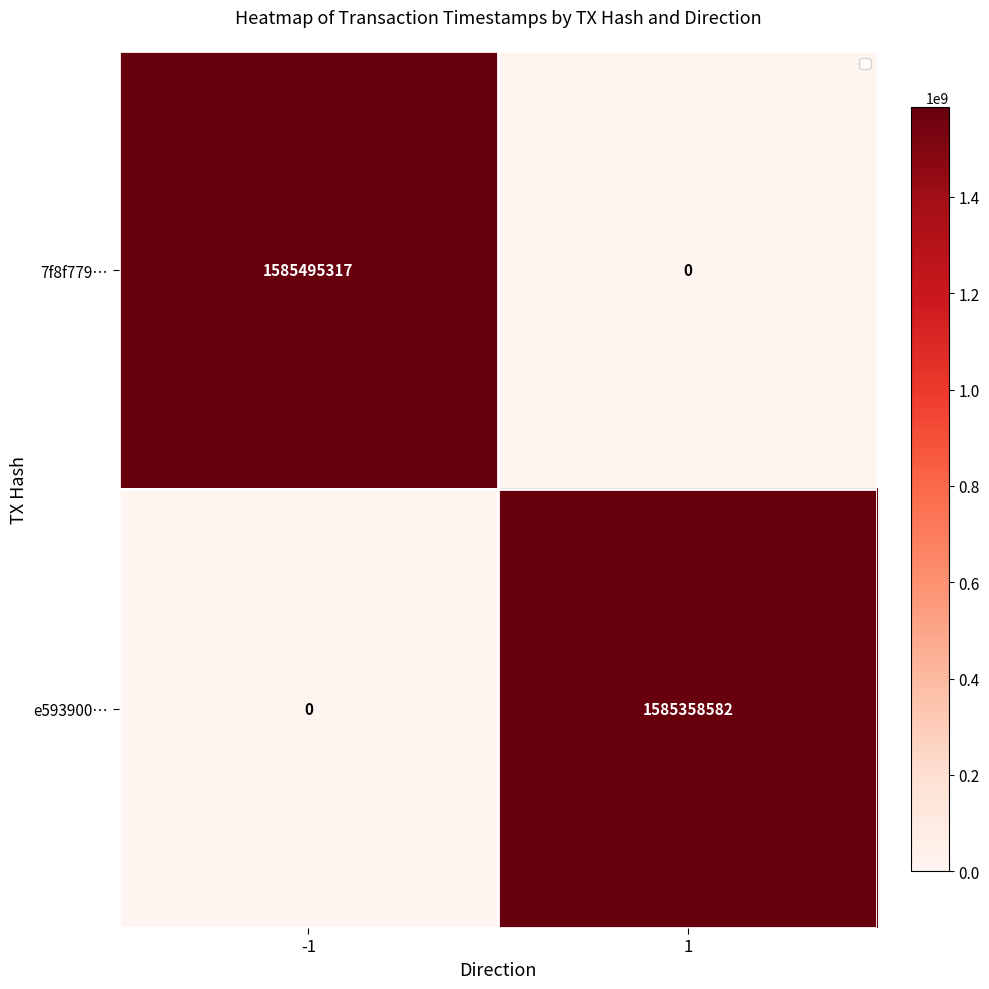

Count the 7f8f779… values in the range 0 to 1585495317.

2